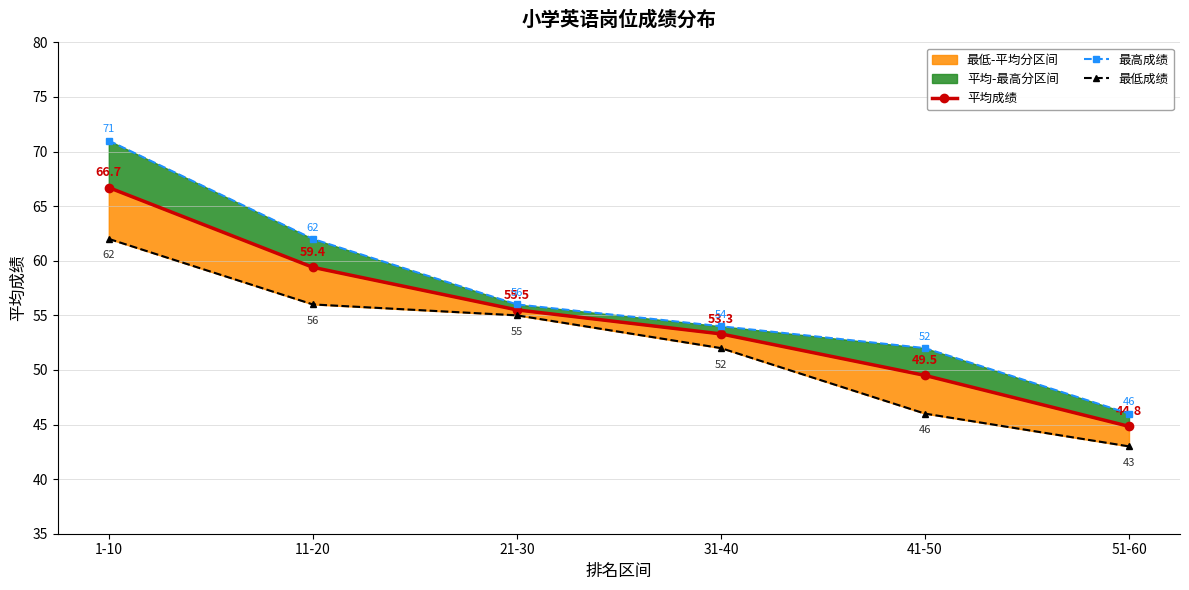

Where is 最低成绩 nearest to the value 52?

31-40